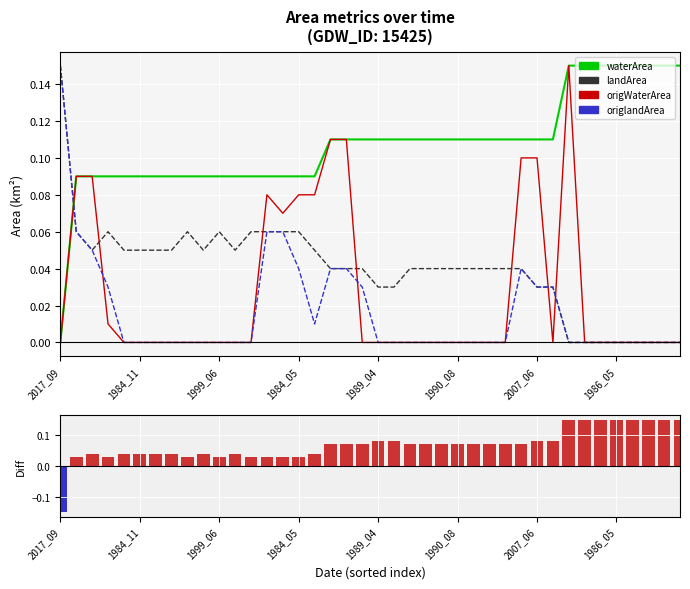

What is the spread (max minus min) of values at 16?

0.1